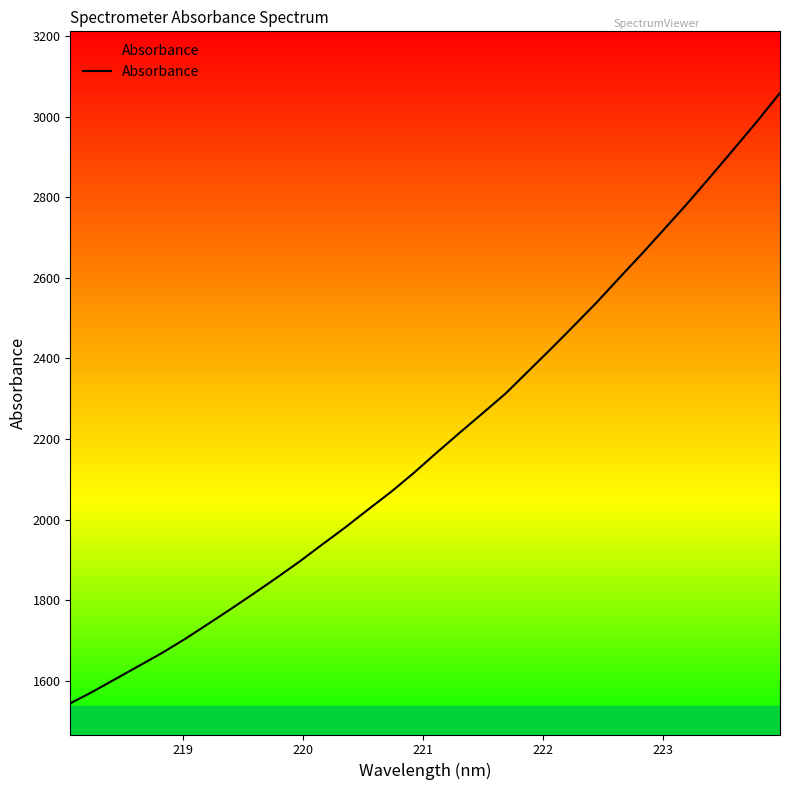

What is the greatest value displayed?

3058.7